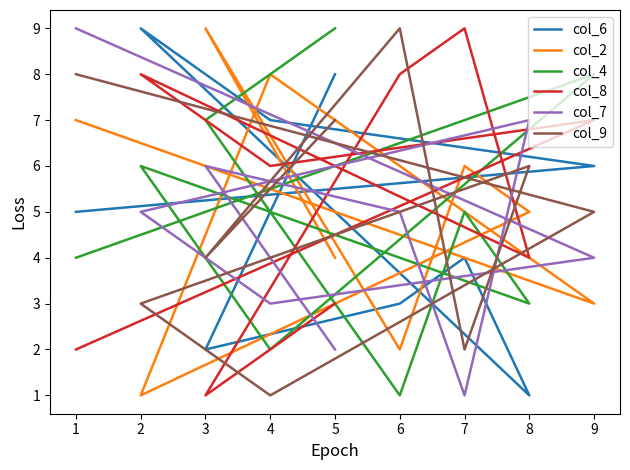

What is the average value of the col_7 series?

5